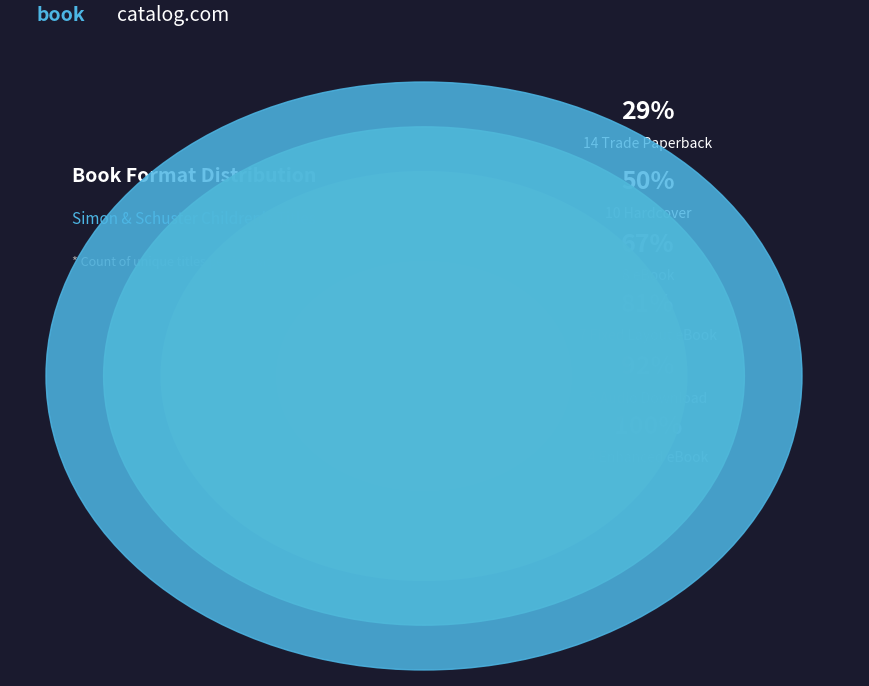

Is the sum of Hardcover and eBook greater than half?

No